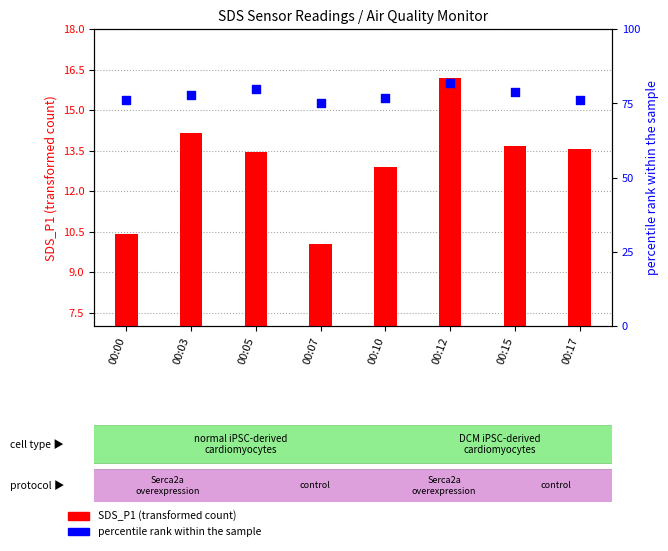

What are all the series names shown in the legend?

SDS_P1 (transformed count), percentile rank within the sample